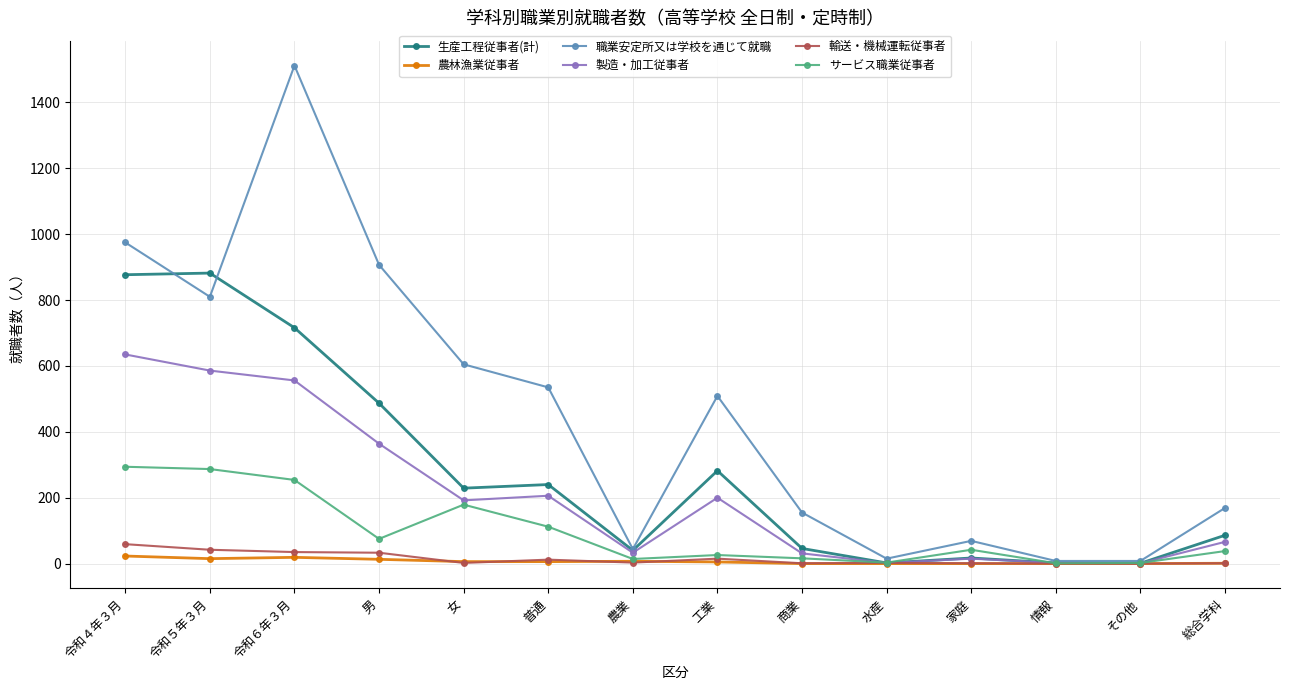

The value of 製造・加工従事者 at 情報 is 2. True or false?

True